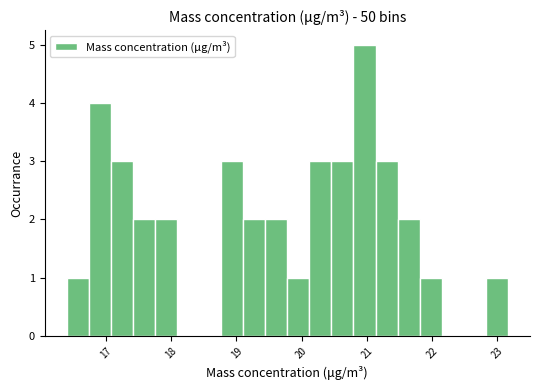

Read against the x-axis, roughly where is the centre of the tallest bar?

21.0